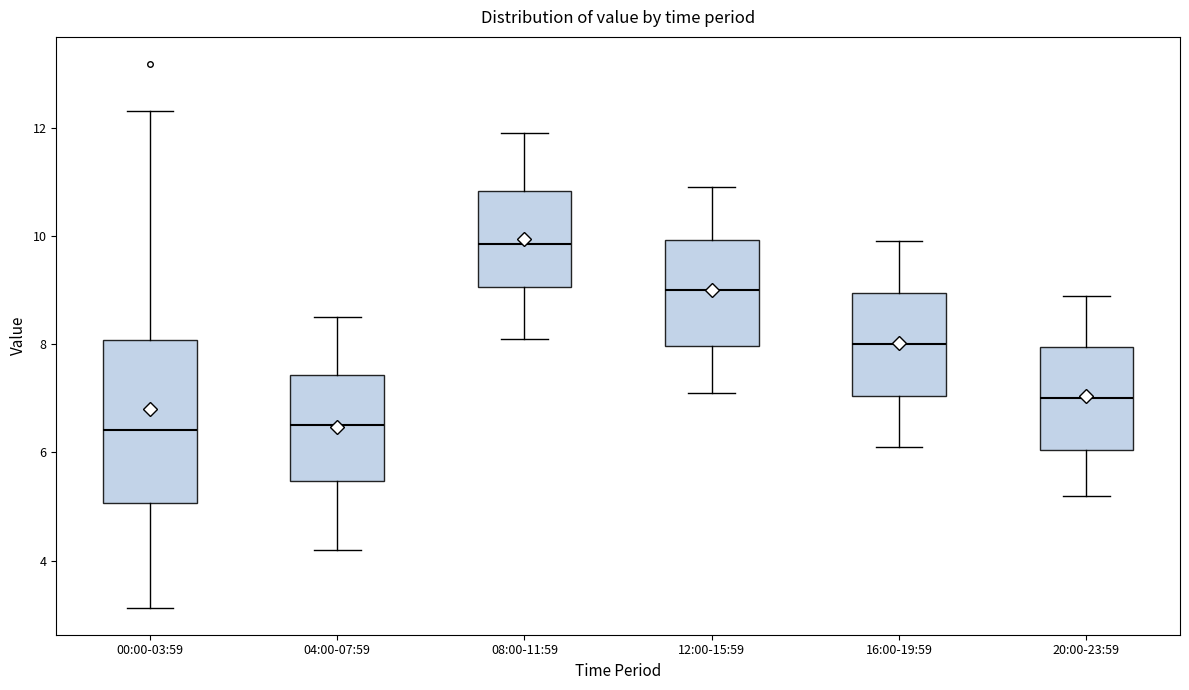

Which box has the highest median line?

08:00-11:59